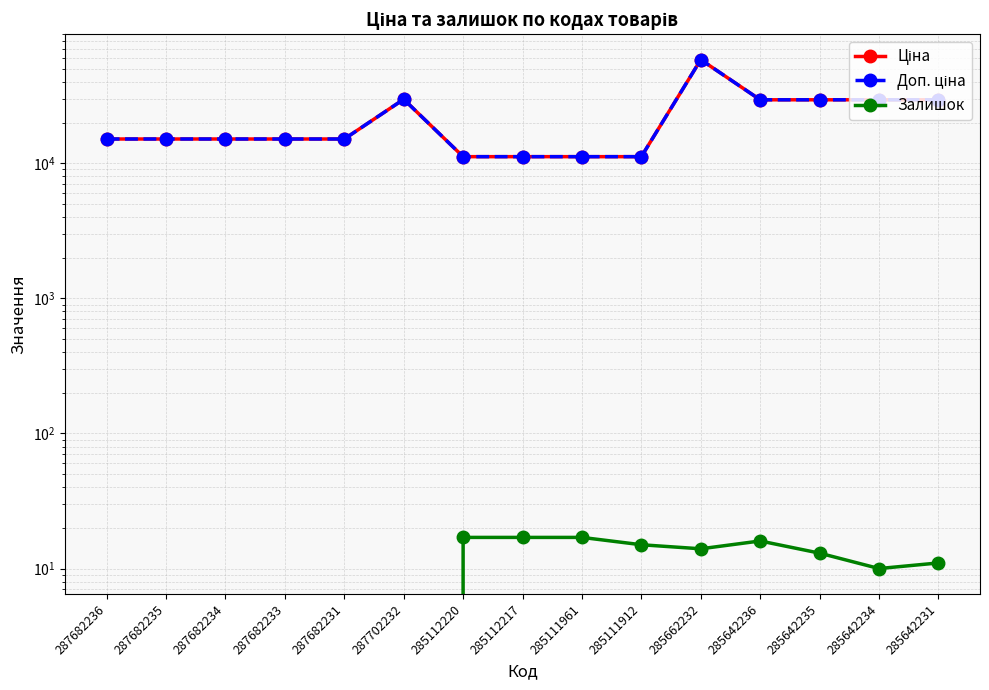

Does the chart display data point markers on the line(s)?

Yes